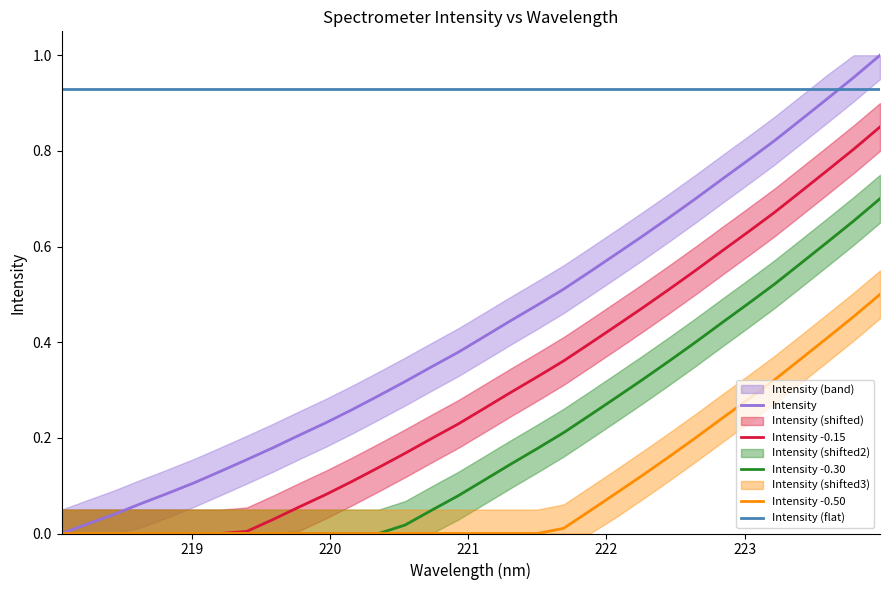

What is the maximum value shown in the chart?

1.0